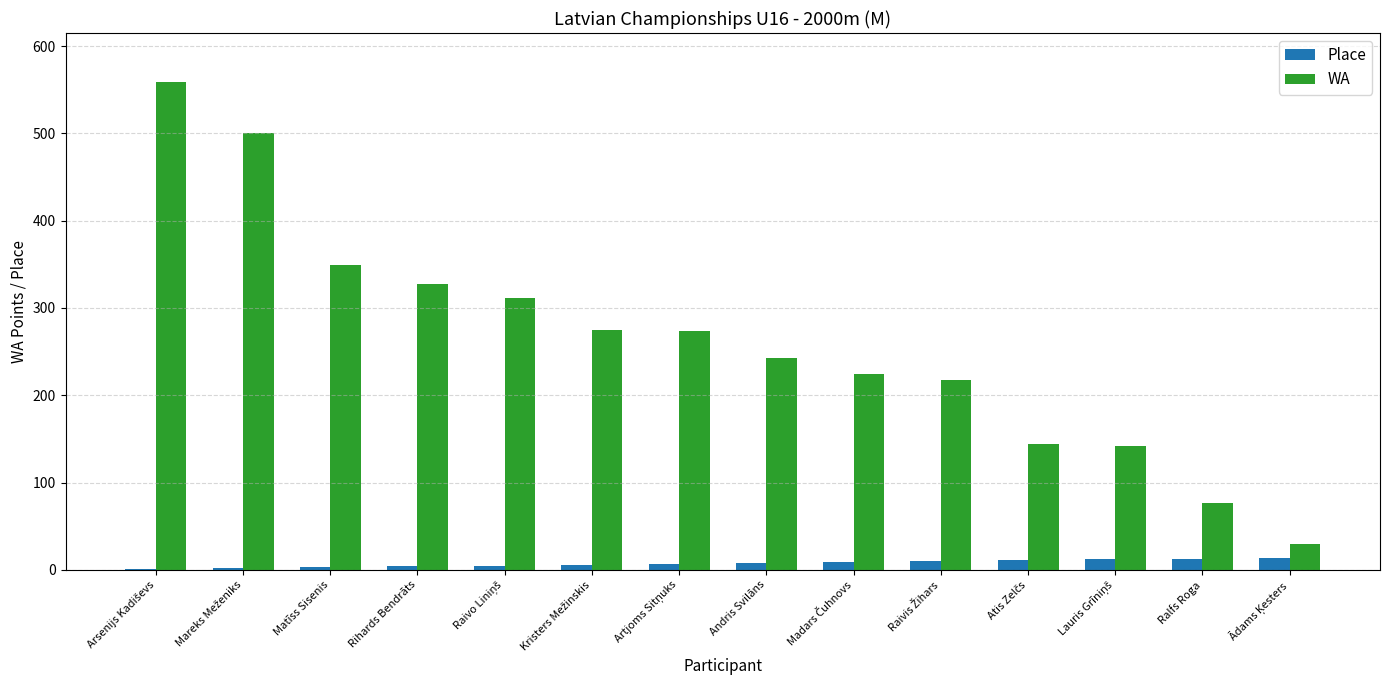

Are the bars grouped side by side (vs. stacked)?

Yes